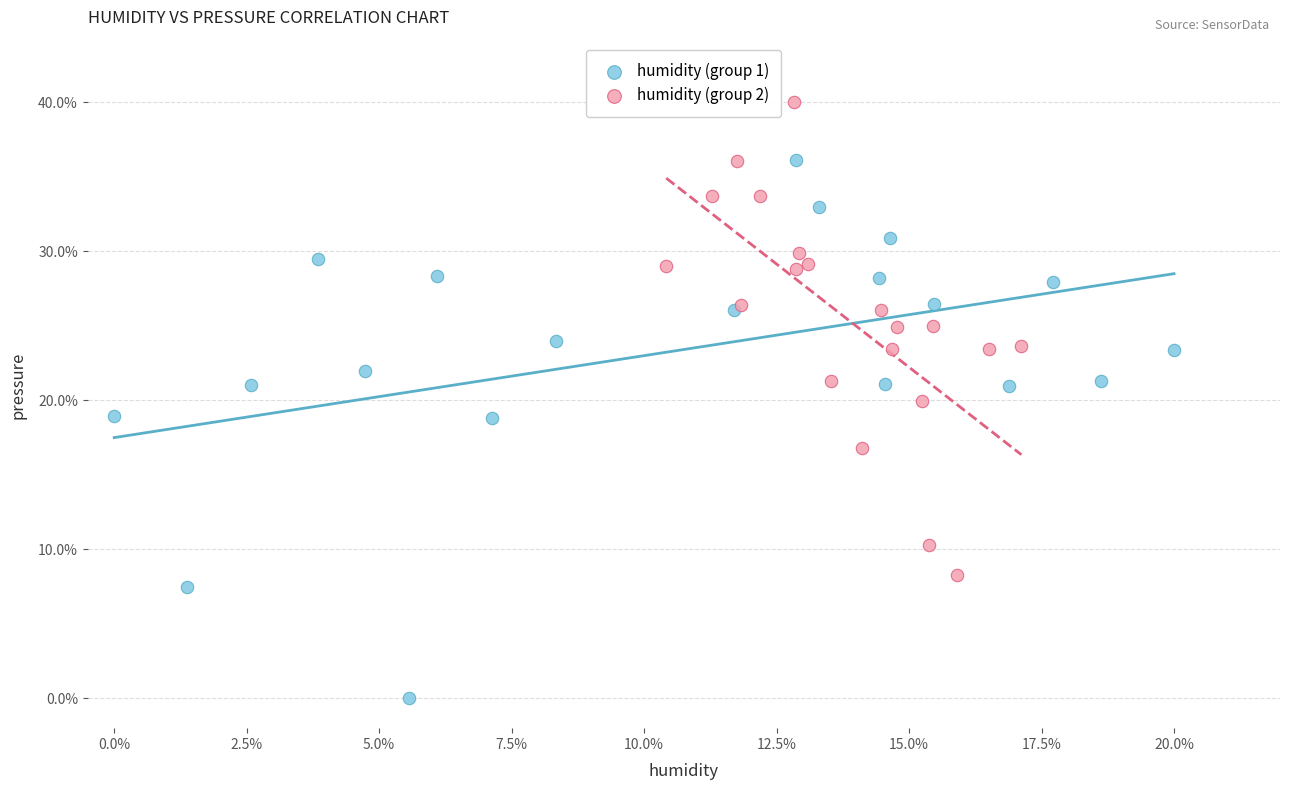

Which series reaches the minimum Y coordinate?

humidity (group 1)